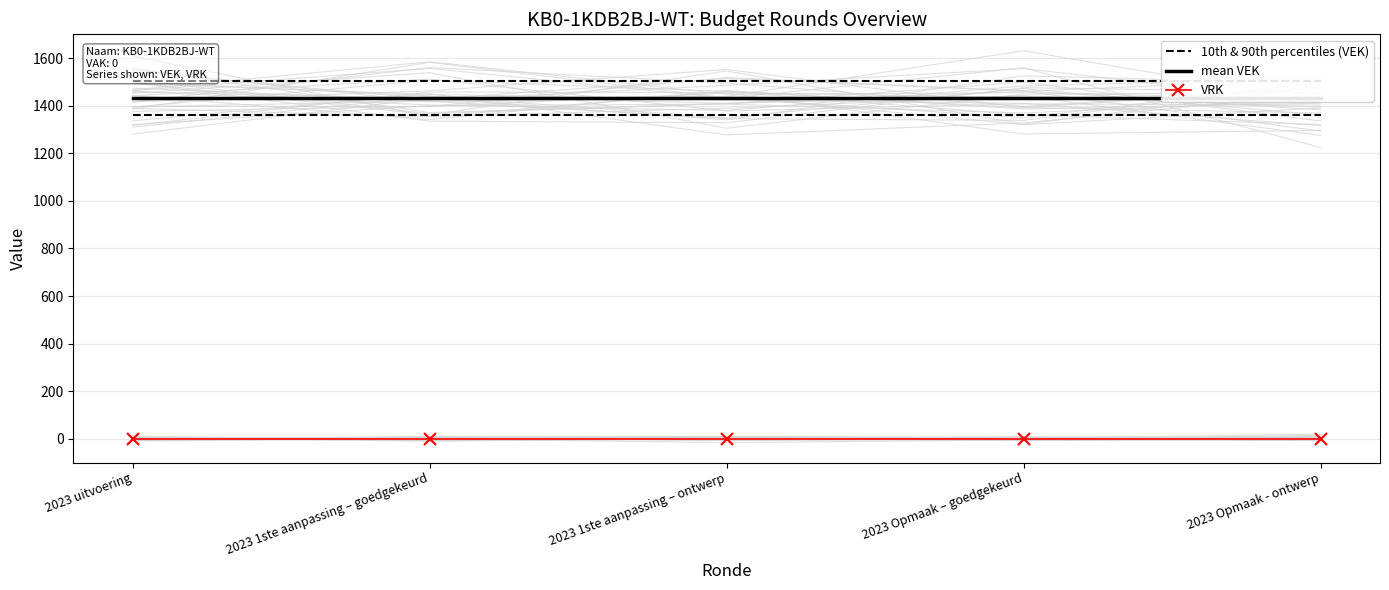

Reading left to right, transcribe all the data shown in this chart.

10th & 90th percentiles (VEK): 2023 uitvoering=1362.3	2023 1ste aanpassing – goedgekeurd=1362.3	2023 1ste aanpassing – ontwerp=1362.3	2023 Opmaak – goedgekeurd=1362.3	2023 Opmaak - ontwerp=1362.3
mean VEK: 2023 uitvoering=1434.0	2023 1ste aanpassing – goedgekeurd=1434.0	2023 1ste aanpassing – ontwerp=1434.0	2023 Opmaak – goedgekeurd=1434.0	2023 Opmaak - ontwerp=1434.0
VRK: 2023 uitvoering=0.0	2023 1ste aanpassing – goedgekeurd=0.0	2023 1ste aanpassing – ontwerp=0.0	2023 Opmaak – goedgekeurd=0.0	2023 Opmaak - ontwerp=0.0